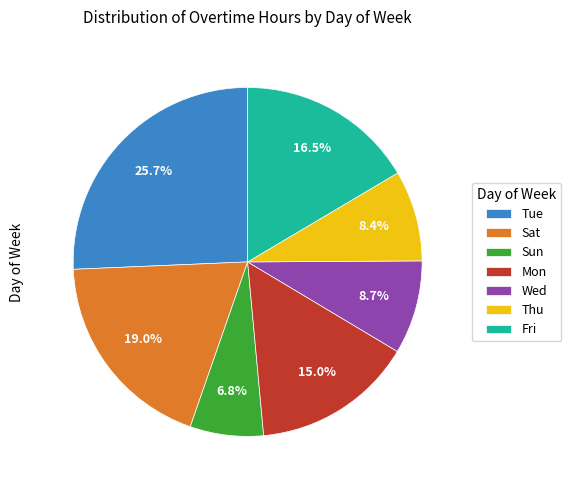

How much of the chart is everything except Wed?

91.3%